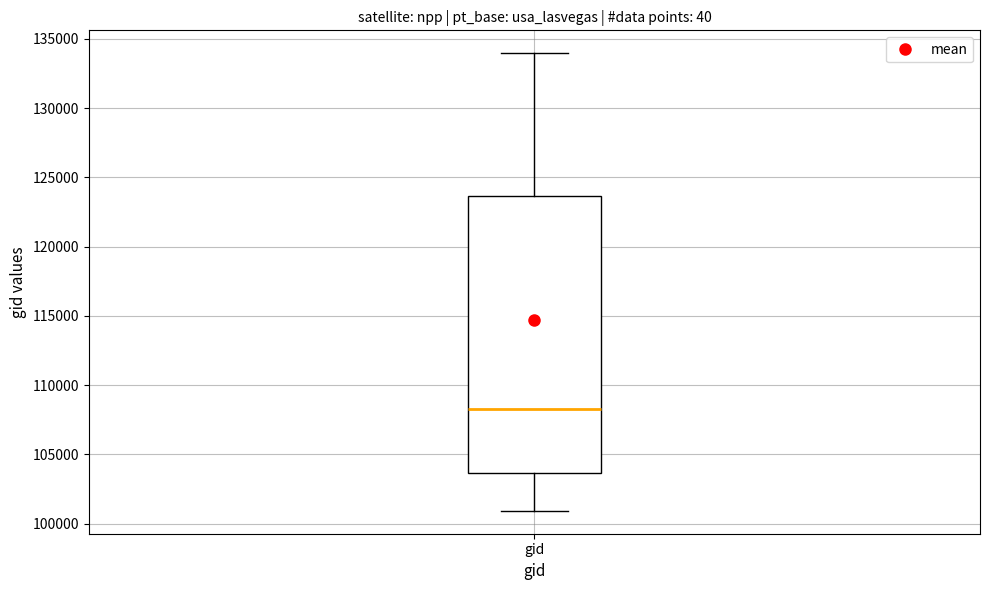

Transcribe this box plot: give where the median line is, the range the box spans, and where the two whiskers end, as read against the y-axis. The values are not printed on the chart, so give them approximately, as read against the axis.

median 108500, box 103500 to 123500, whiskers 101000 to 134000